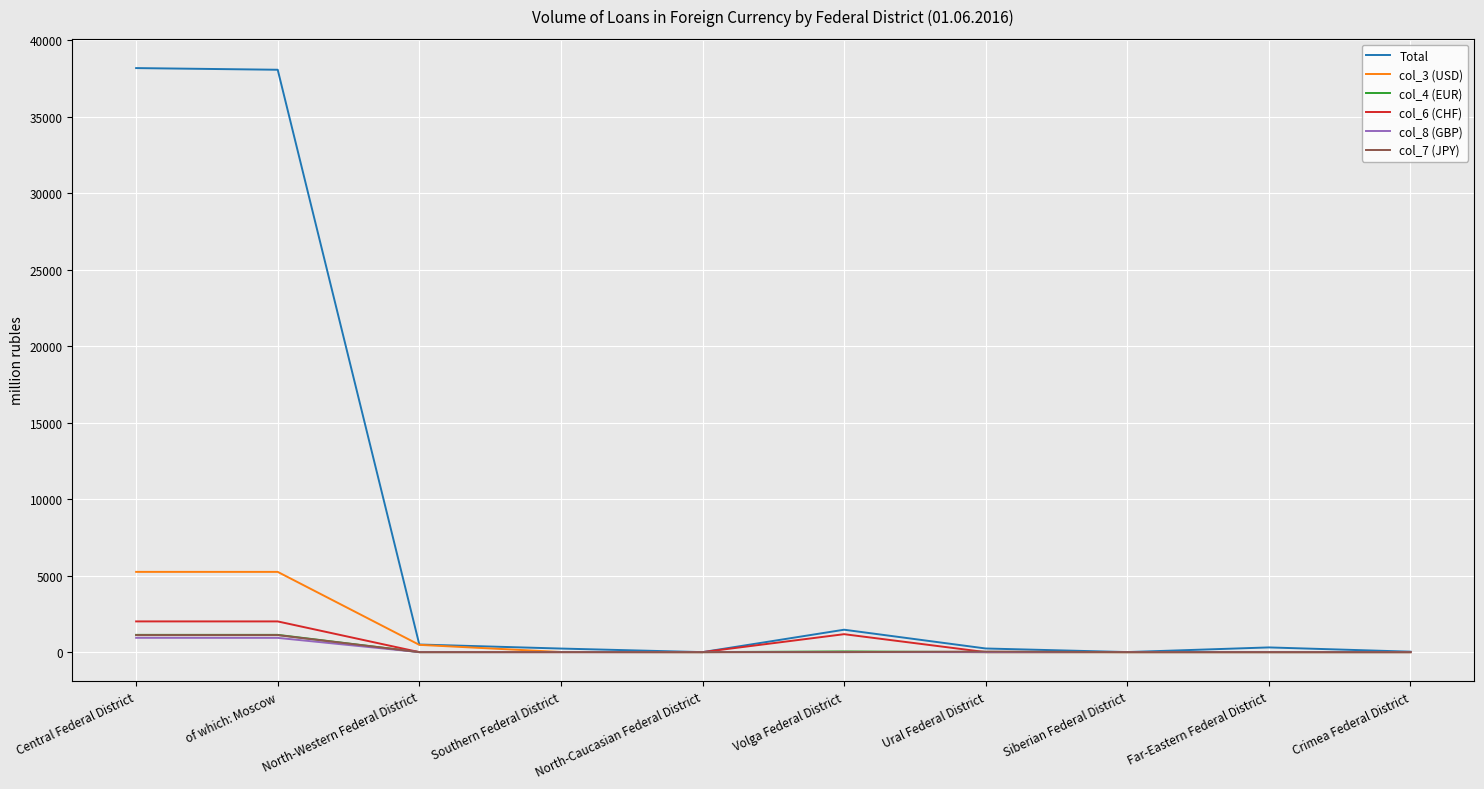

What is the greatest value displayed?

38166